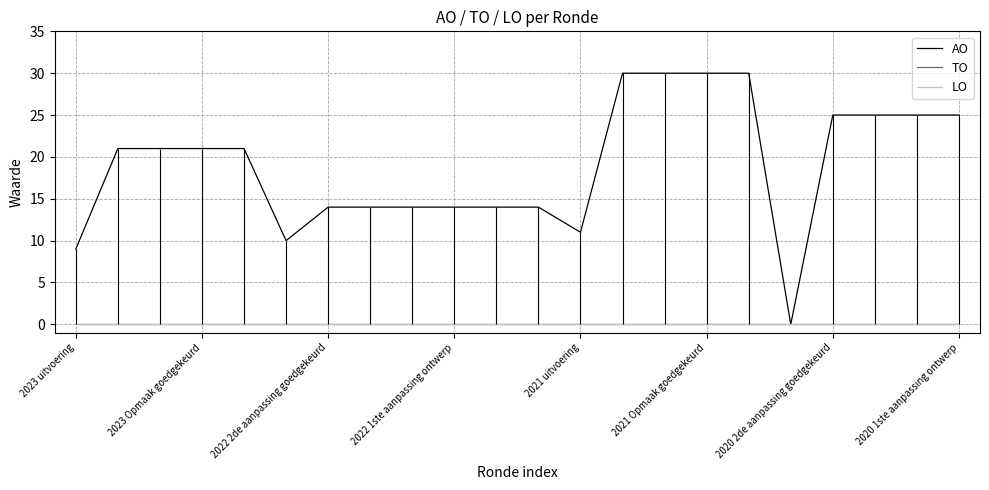

Which series has the largest range (max minus min)?

AO